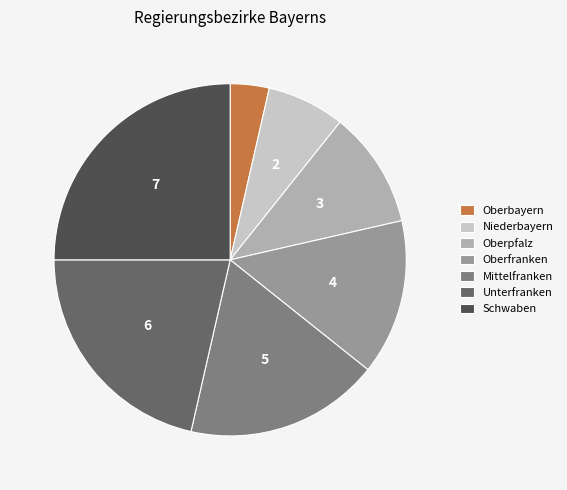

Does Oberpfalz account for over 50% of the chart?

No